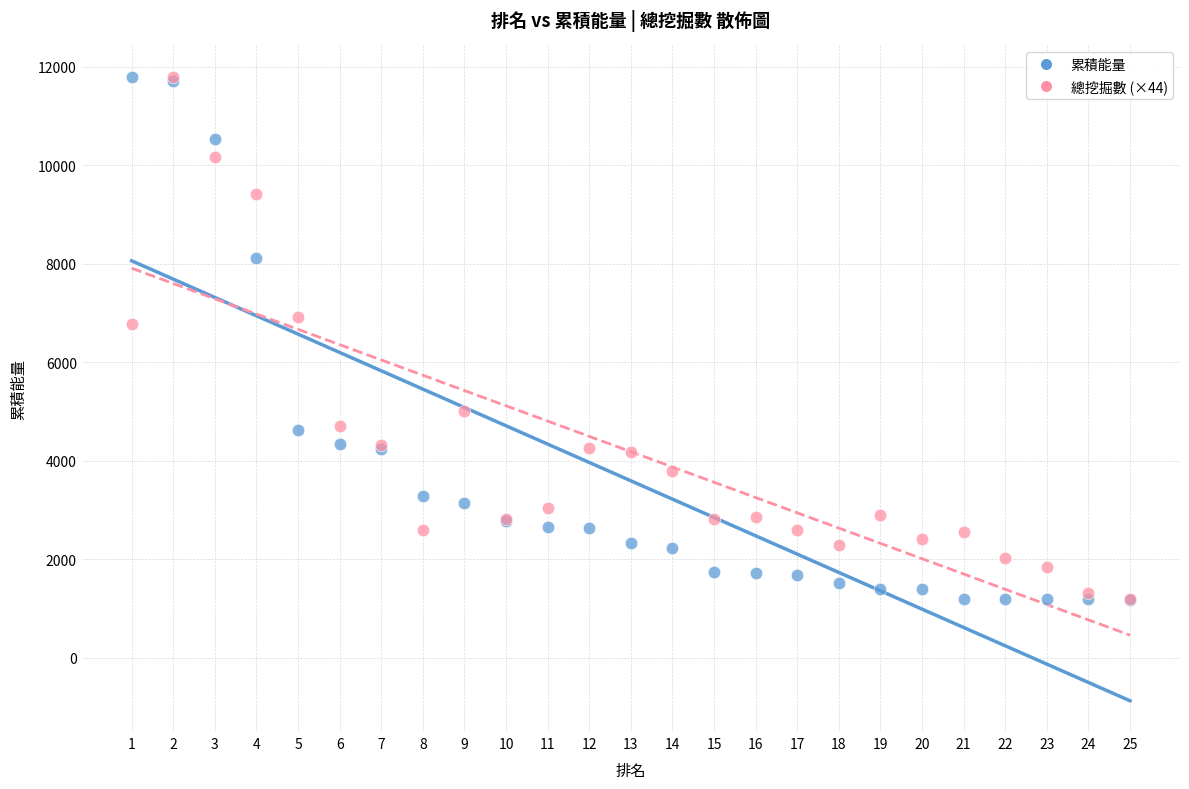

What are all the series names shown in the legend?

累積能量, 總挖掘數 (×44)